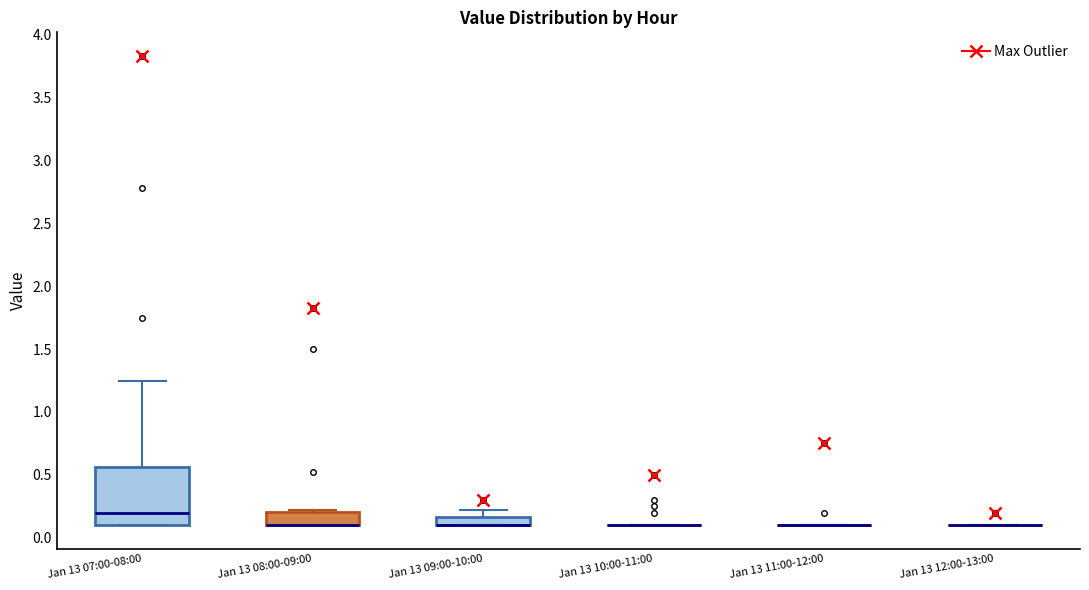

Comparing the boxes themselves (not the whiskers), which one is the tallest?

Jan 13 07:00-08:00